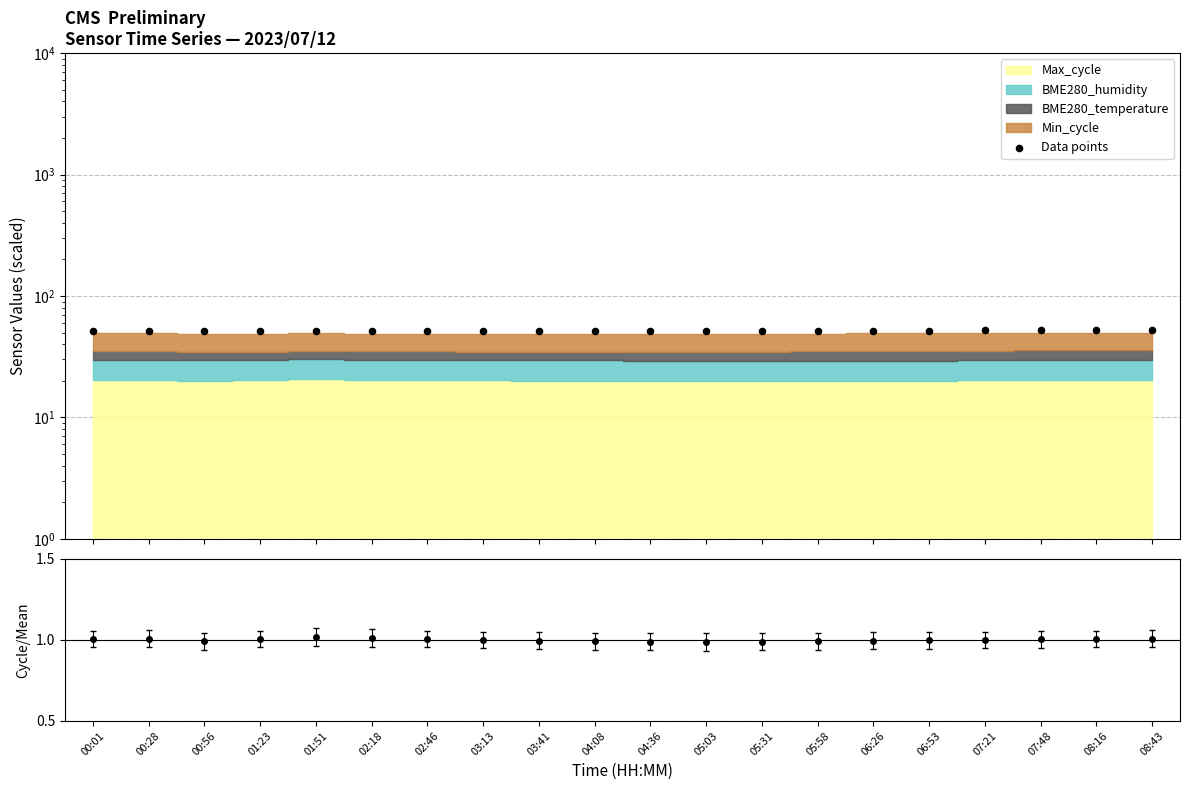

What is the ratio of the value at 04:08 to the value at 02:18?

1.0